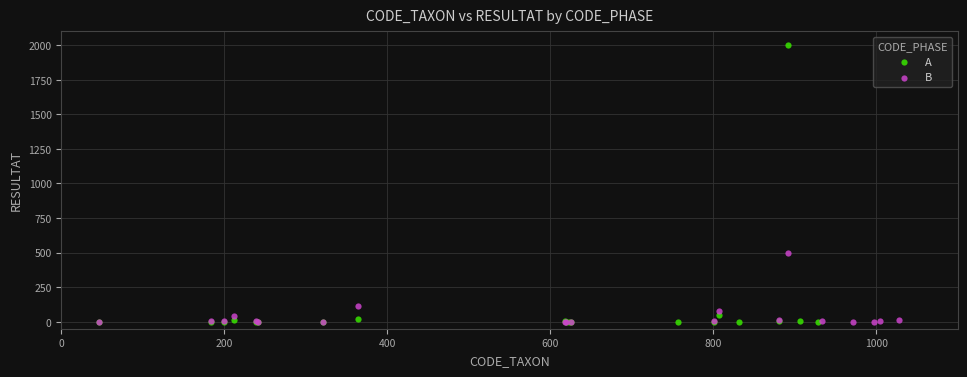

Which series reaches the maximum Y coordinate?

A